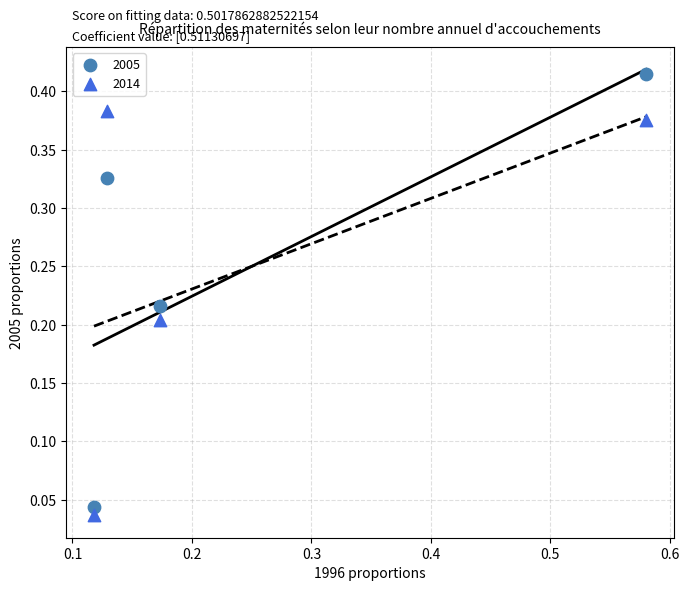

Which series has the largest Y range (max minus min)?

2005